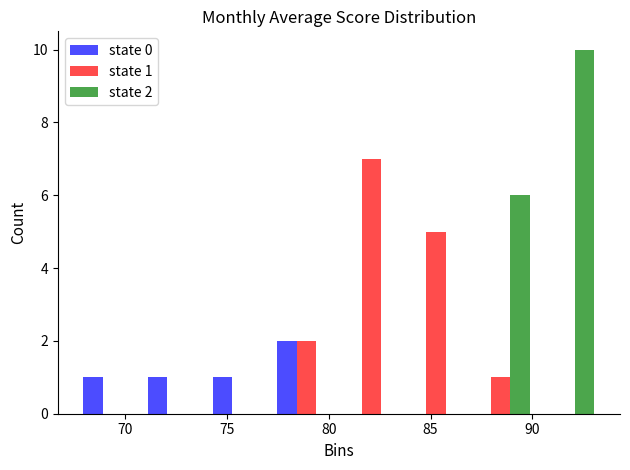

In the state 0 series, which range on the x-axis has the tallest bar?

77.5 to 80.5